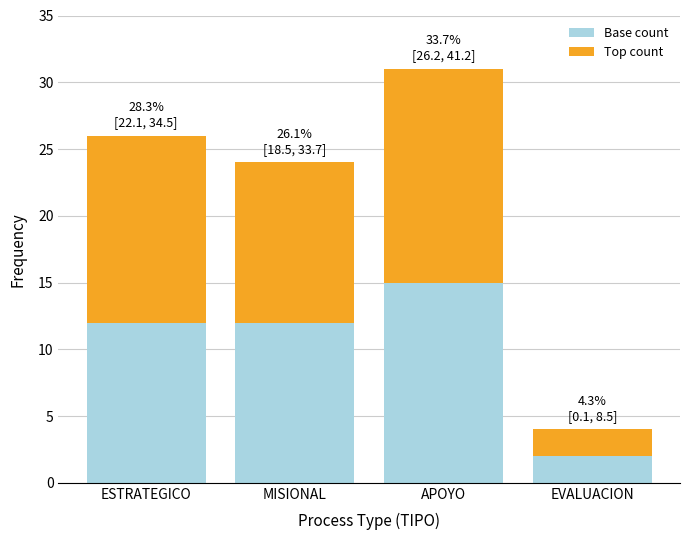

Count the number of categories in the chart.

4